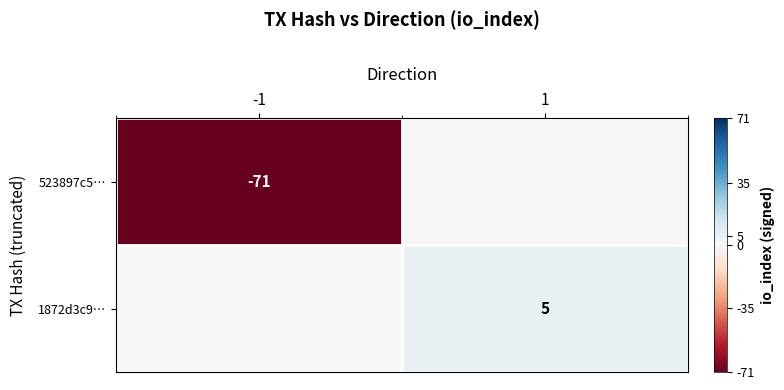

Is it true that 1872d3c9… equals 7 at 1?

False